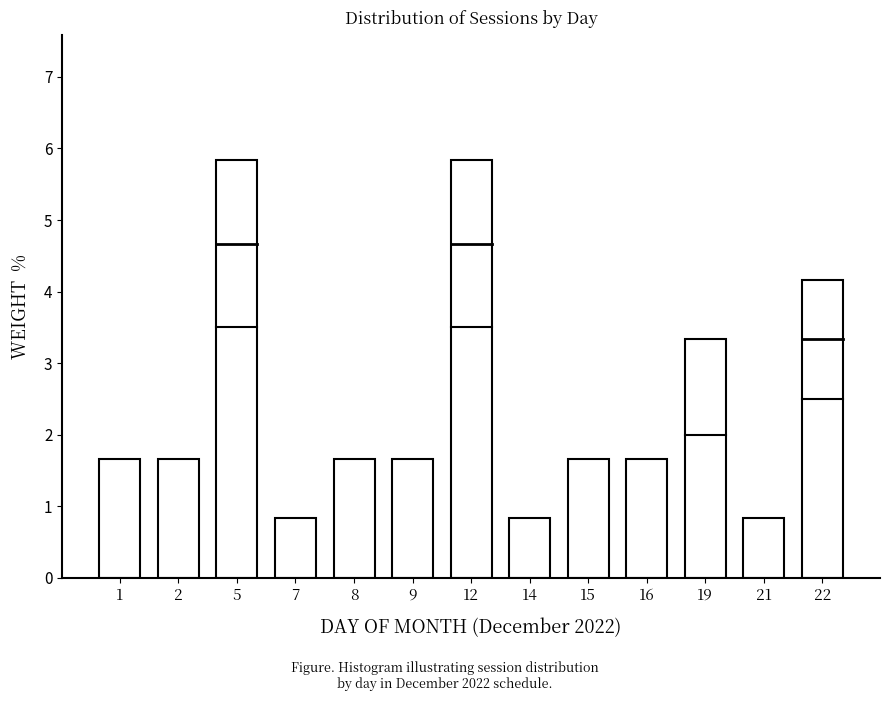

Reading right to left, transcribe all the data shown in this chart.

22=4.2	21=0.8	19=3.3	16=1.7	15=1.7	14=0.8	12=5.8	9=1.7	8=1.7	7=0.8	5=5.8	2=1.7	1=1.7